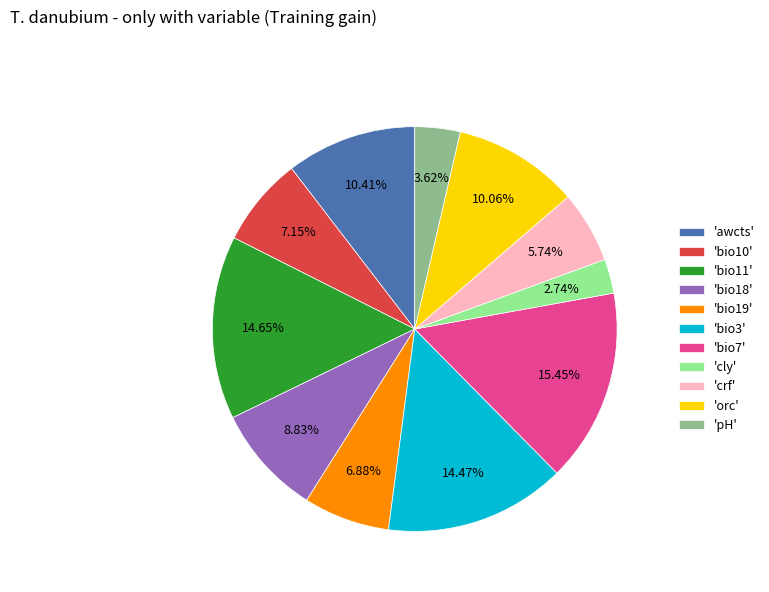

Which has a higher value, 'bio7' or 'pH'?

'bio7'